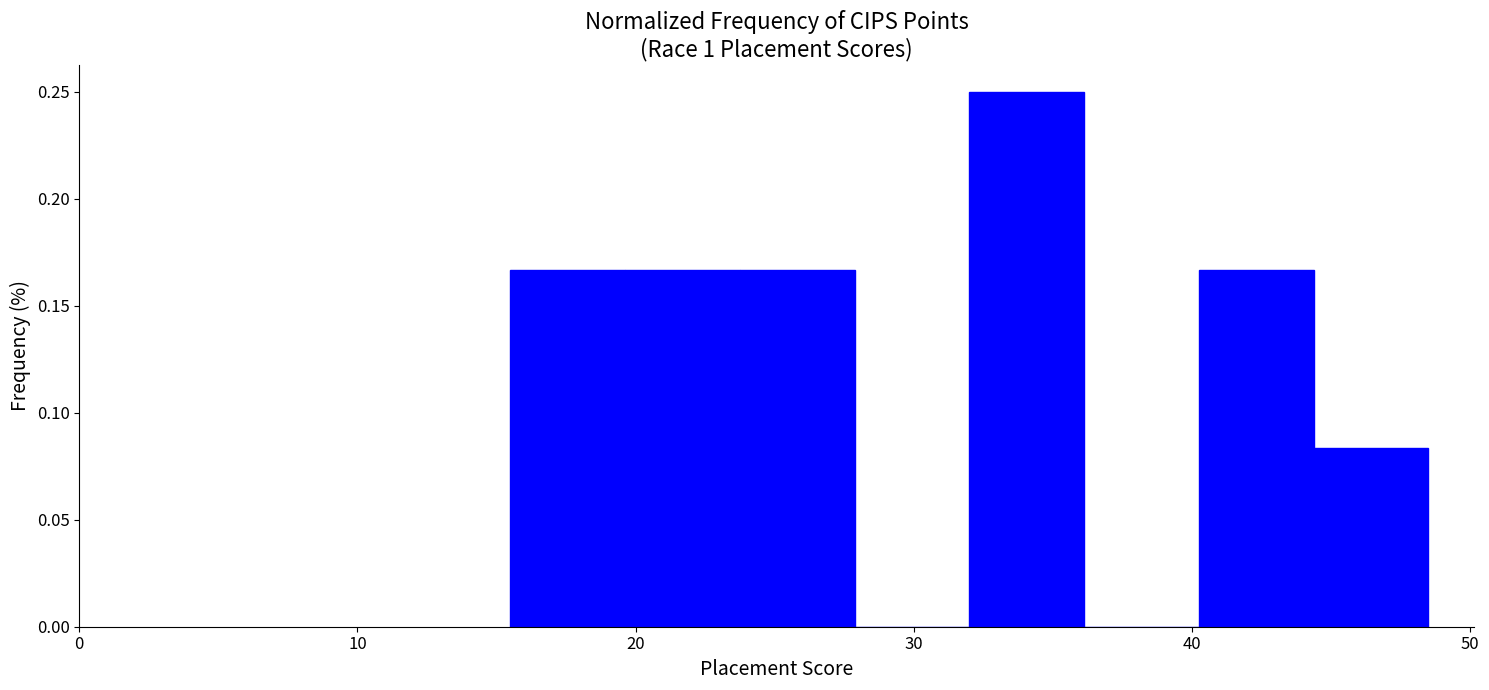

What is the height of the bar covering 20 to 24 on the x-axis? Neither the bar edges nor the heights are printed on the chart, so give them approximately, as read against the axes.

0.165